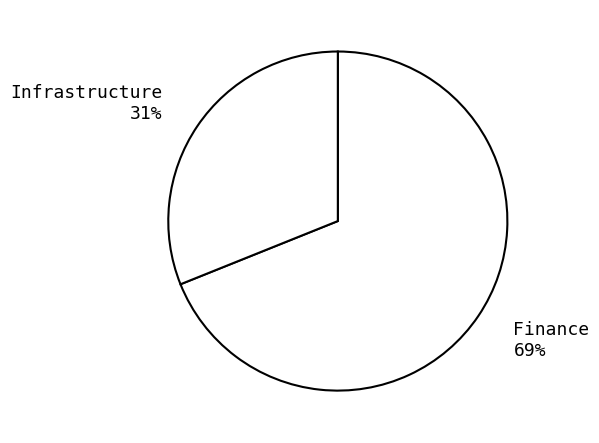

Between Infrastructure and Finance, which is larger?

Finance